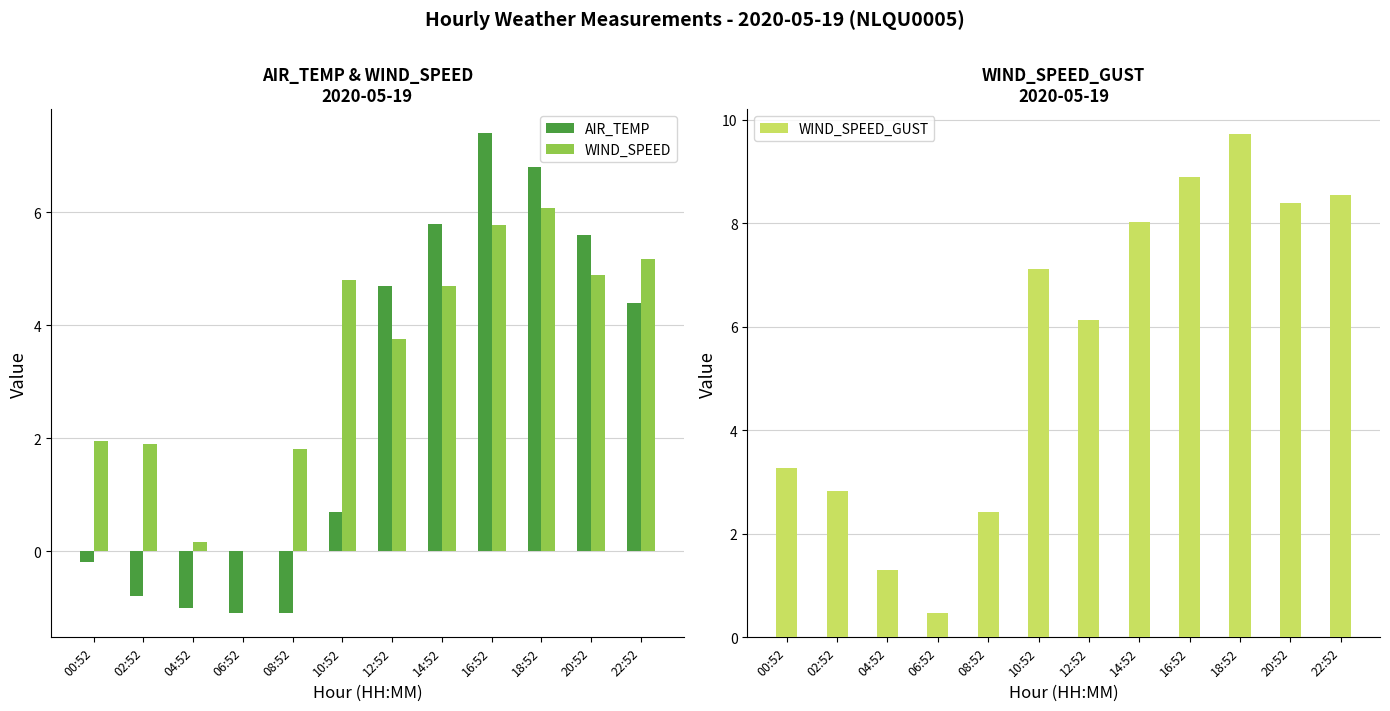

True or false: WIND_SPEED_GUST has a value of 14.9 at 20:52.

False